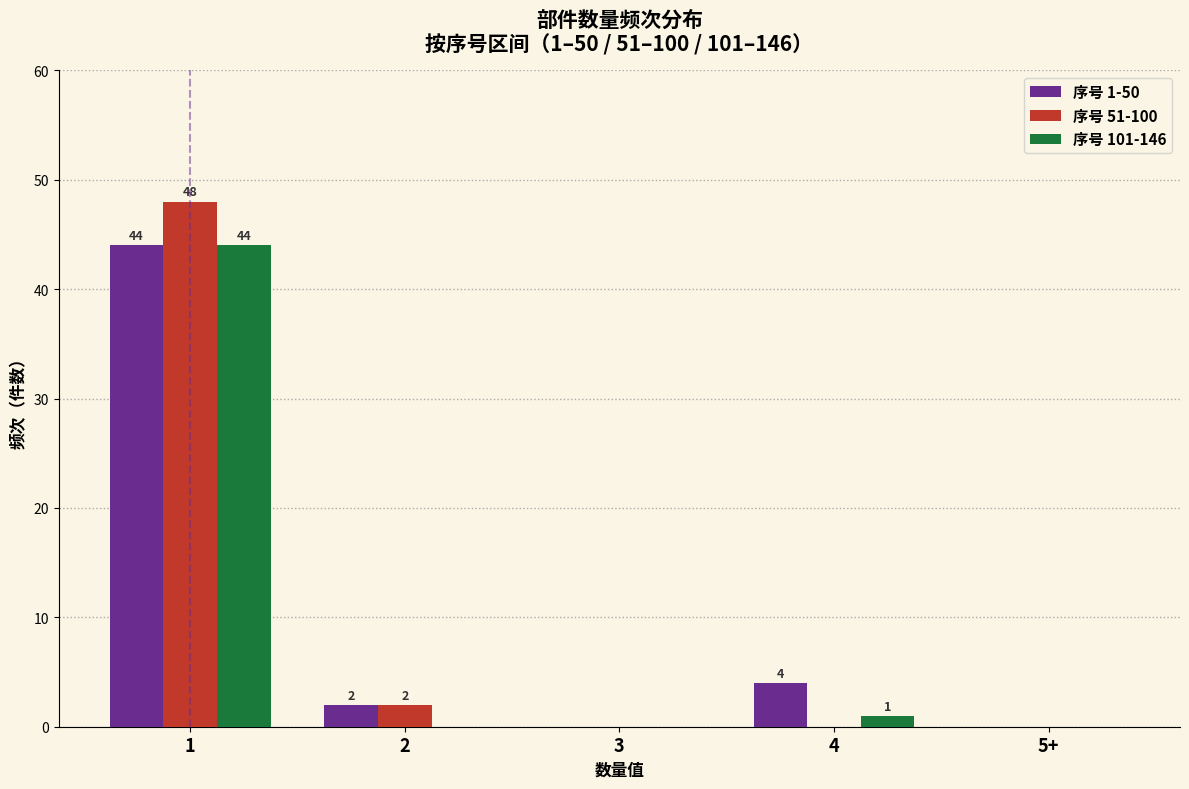

Reading left to right, extract all data points from this chart.

序号 1-50: 1=44	2=2	3=0	4=4	5+=0
序号 51-100: 1=48	2=2	3=0	4=0	5+=0
序号 101-146: 1=44	2=0	3=0	4=1	5+=0